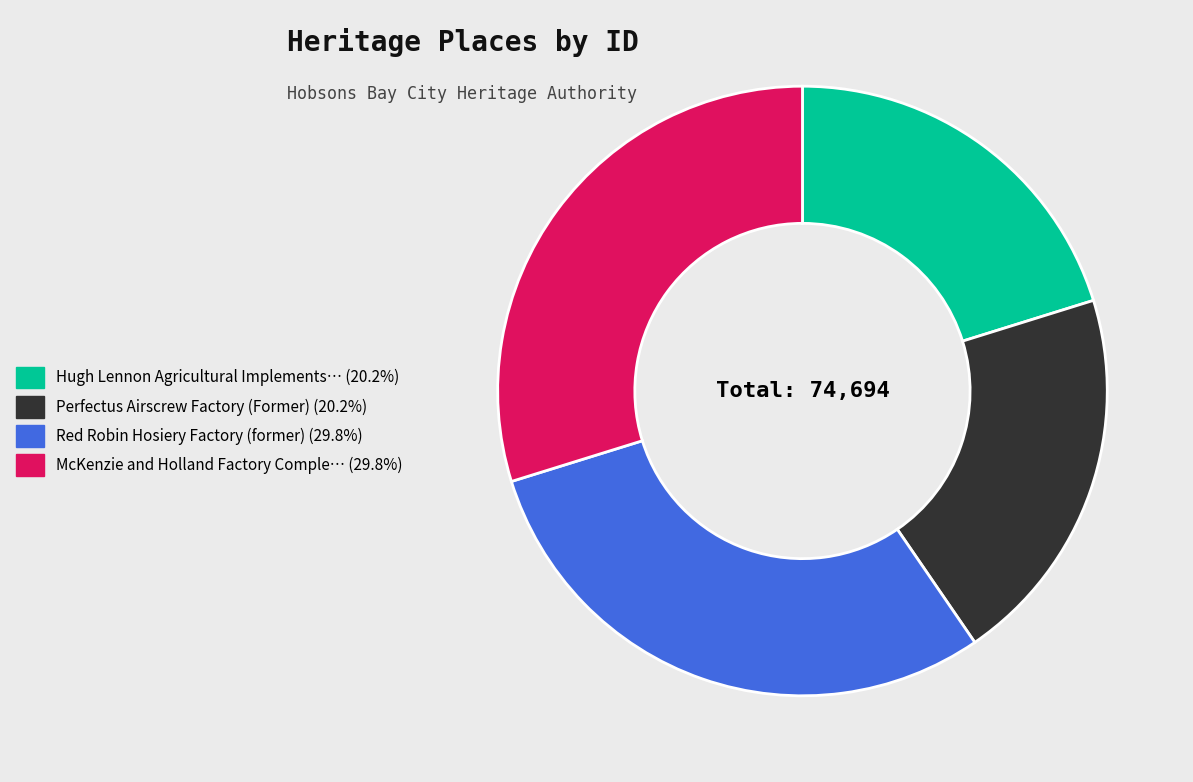

Is there any slice that represents more than half of the pie?

No